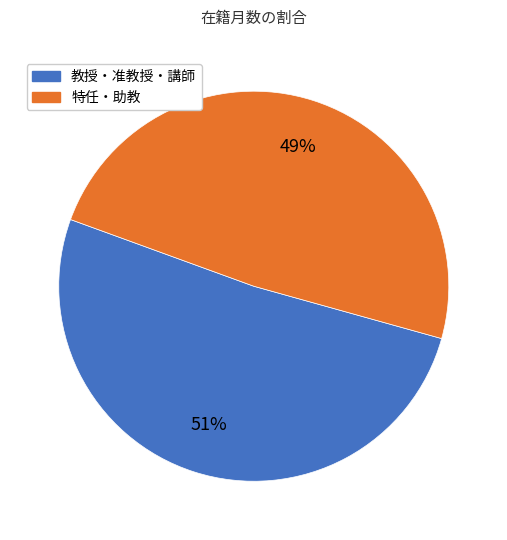

To the nearest percent, what is the difference between the largest and smallest slice percentages?

2%